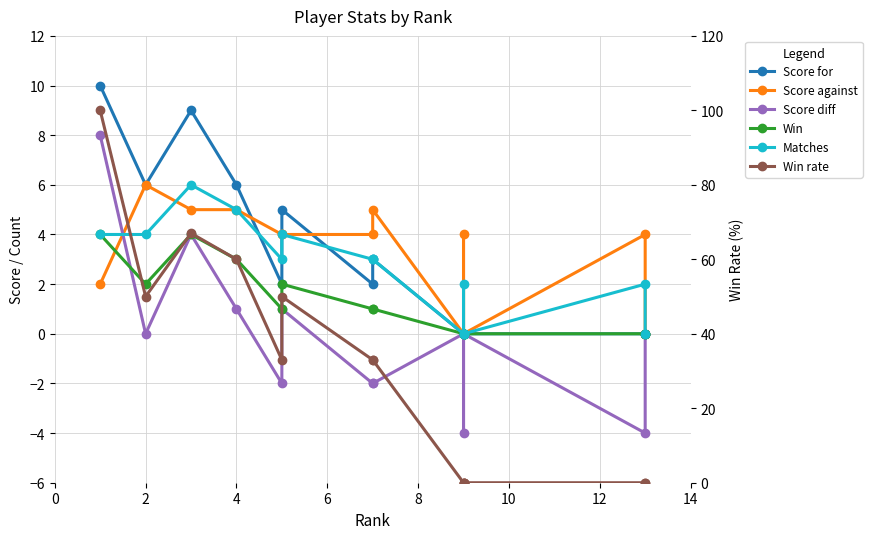

True or false: Win rate and Win cross at least once.

False